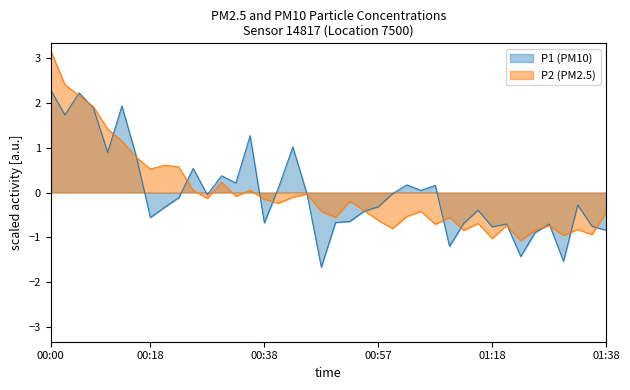

At which category does P1 reach its first local valley?

00:03